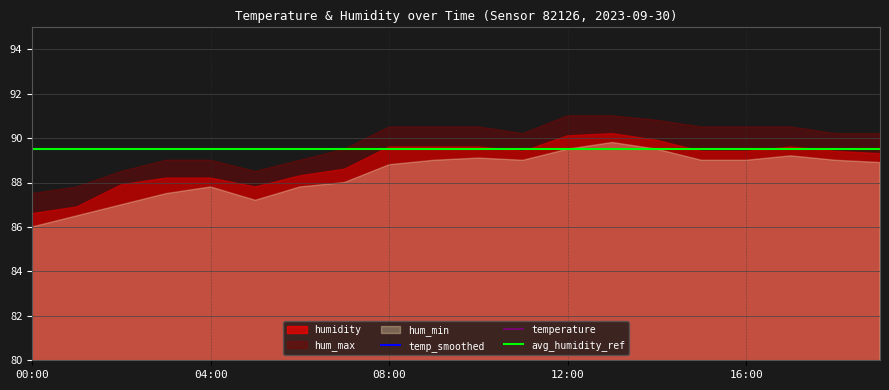

How many values in the hum_min series exceed 89?

5